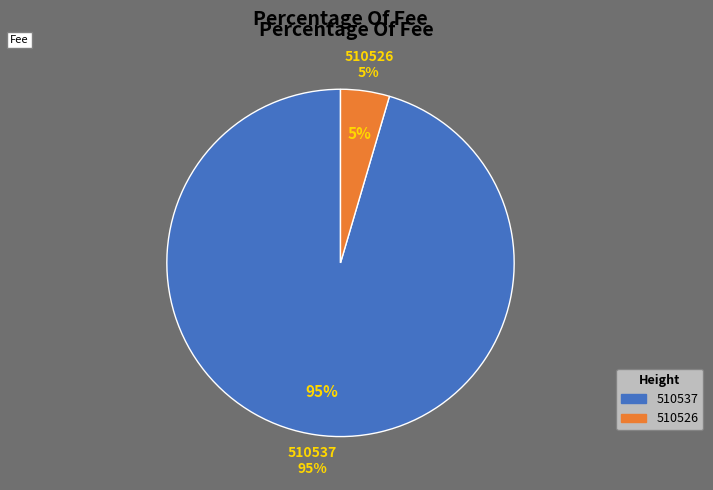

Does any single category account for the majority?

Yes